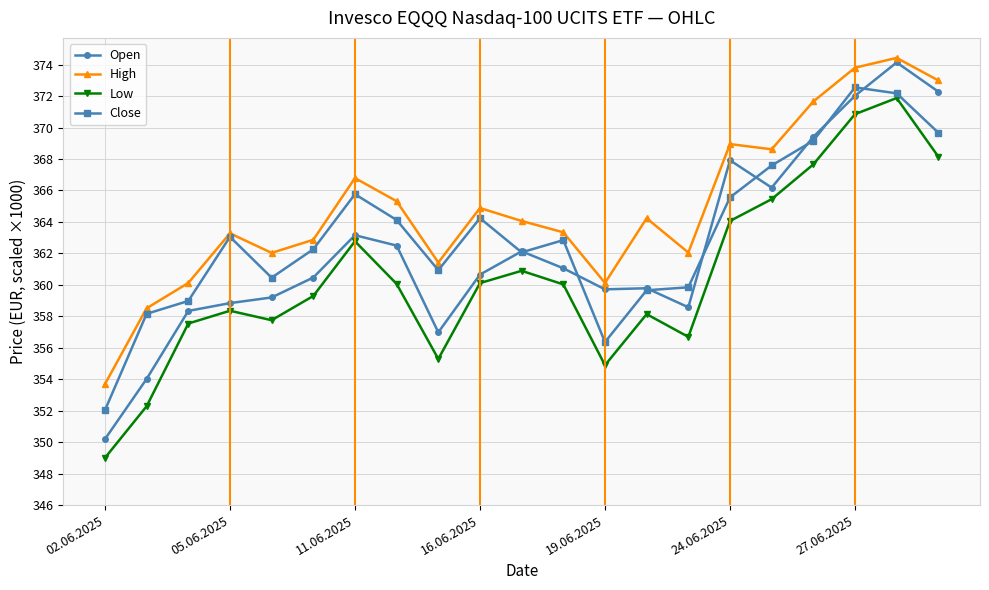

Which series has the largest total across all categories?

High